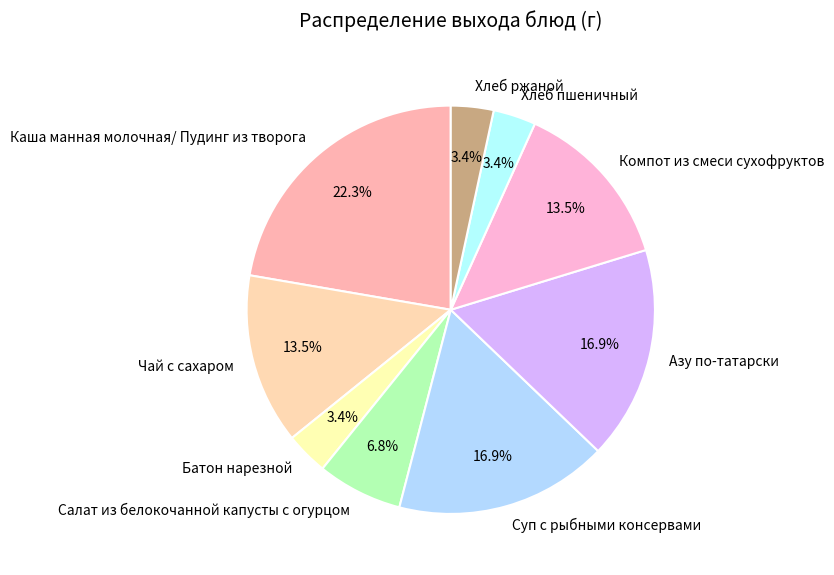

Does Хлеб ржаной represent more than half of the total?

No